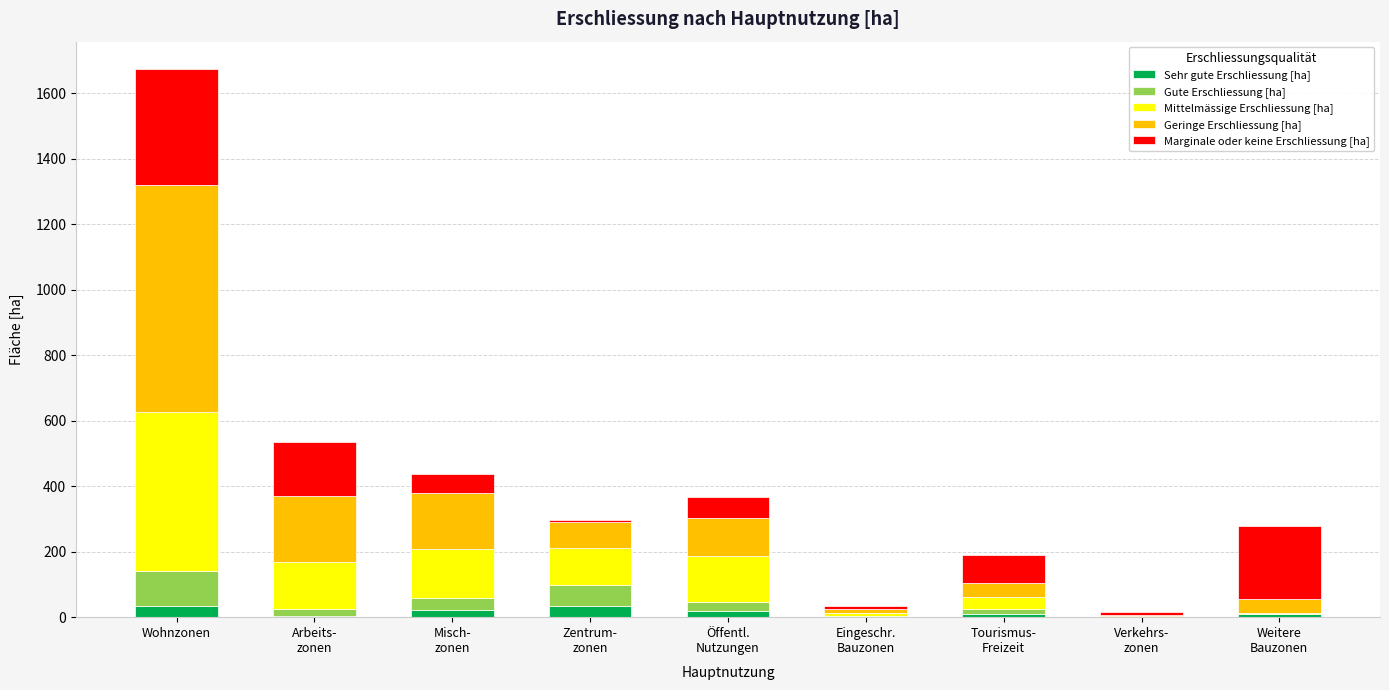

At which category is the sum across all series the highest?

Wohnzonen